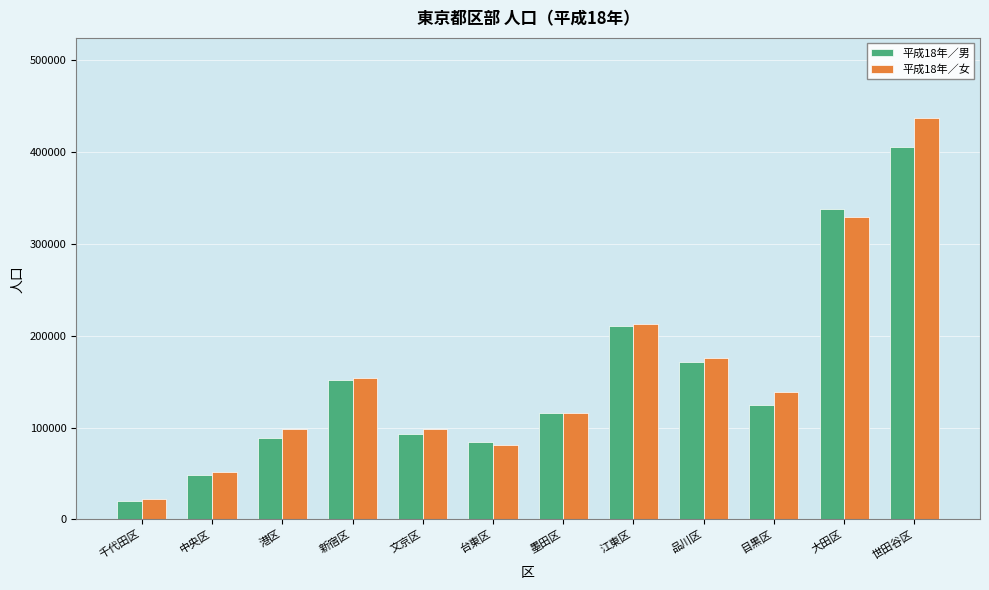

At which category does the chart reach its peak across all series?

世田谷区